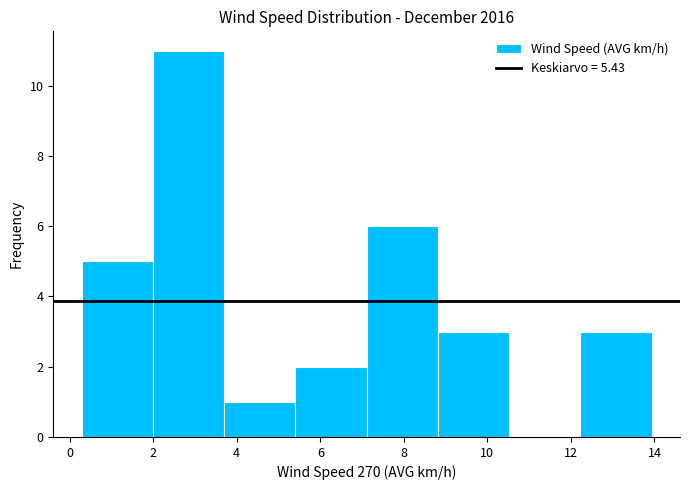

Over which range of the x-axis is the bar tallest?

2.0 to 3.8